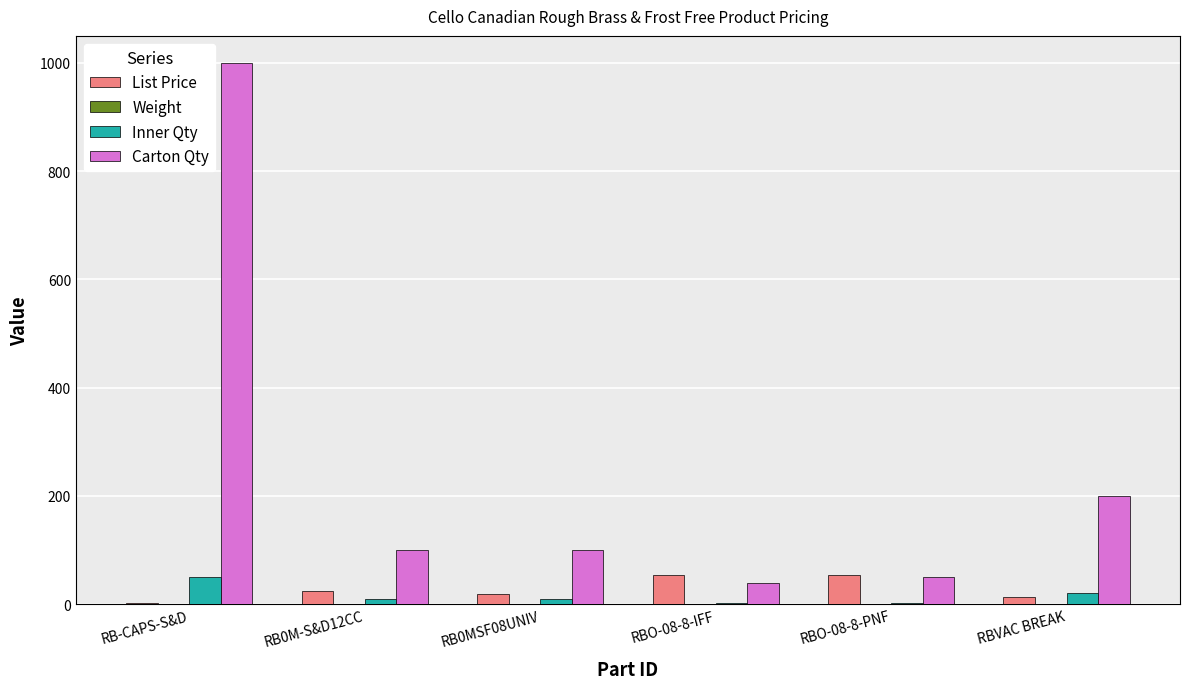

The Carton Qty series shows 32.1 at RB0M-S&D12CC. True or false?

False